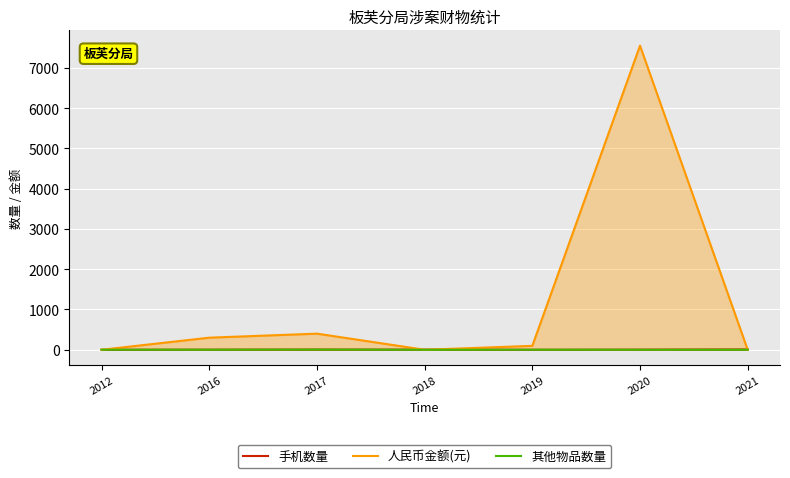

Which series has the widest spread of values?

人民币金额(元)